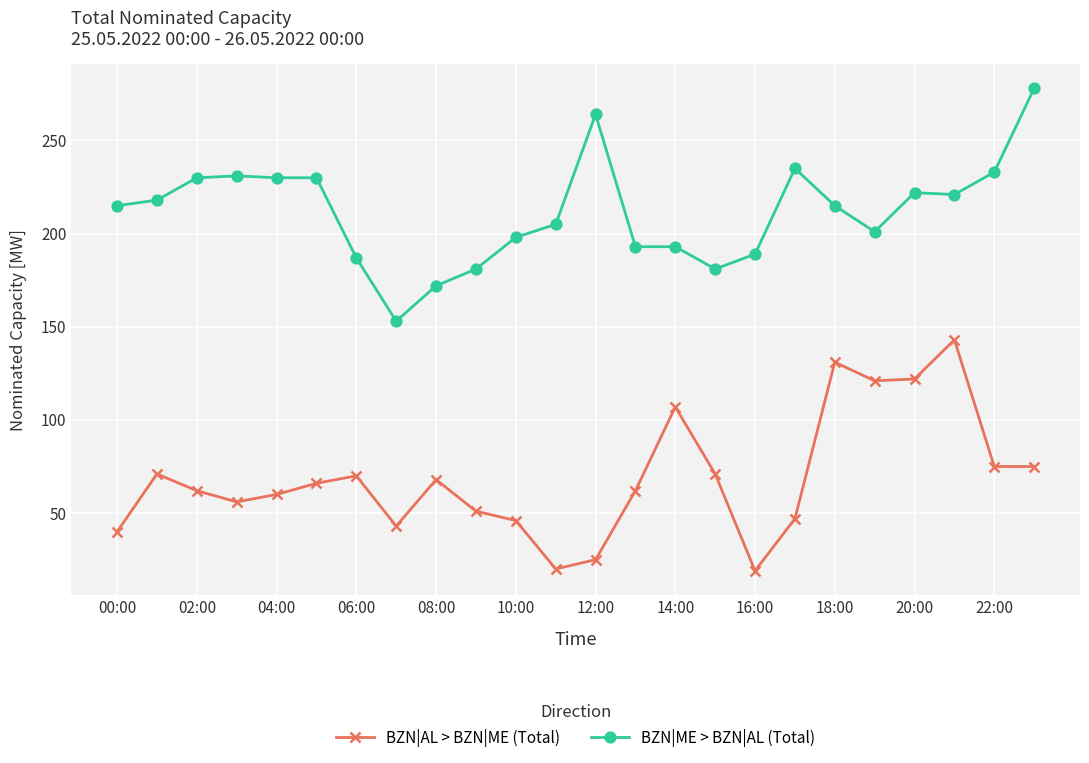

Rank the series by their maximum value, from highest to lowest.

BZN|ME > BZN|AL (Total), BZN|AL > BZN|ME (Total)